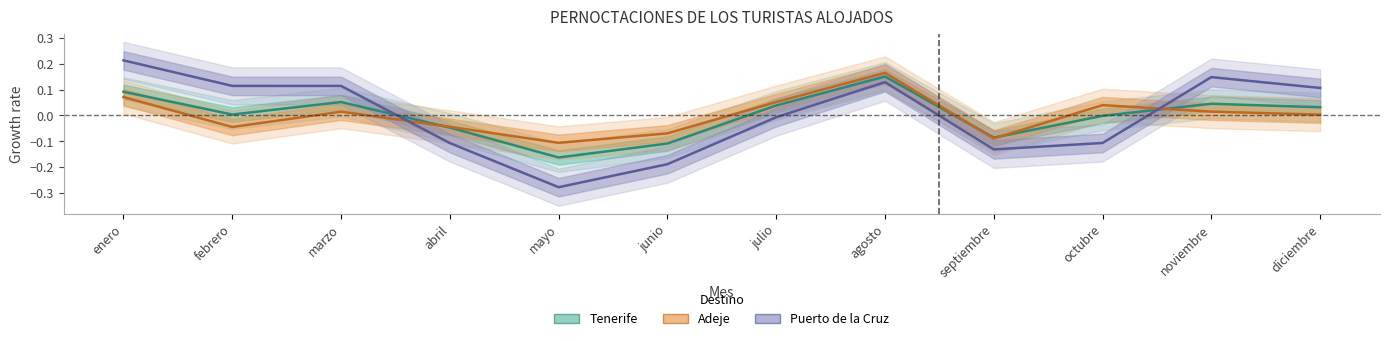

What is the difference between the maximum and minimum values in the Adeje series?

0.3